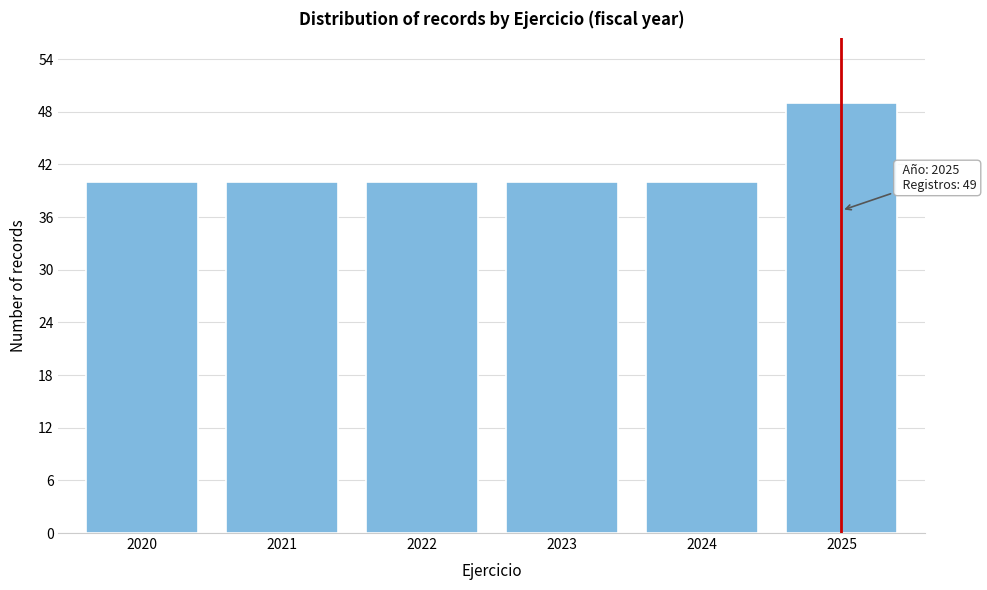

Reading left to right, what are all the values shown in this chart?

40	40	40	40	40	49